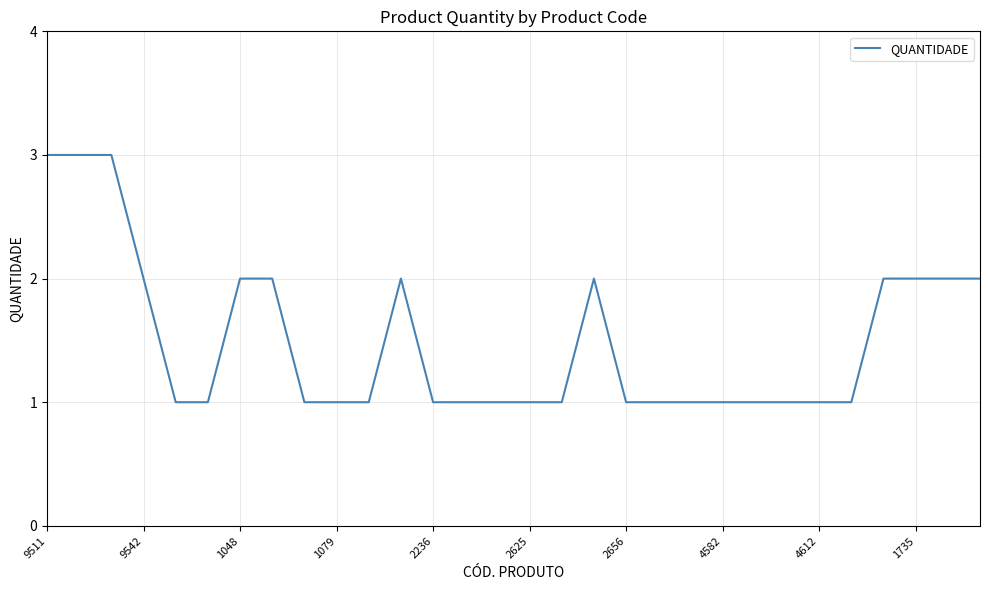

What is the greatest value displayed?

3